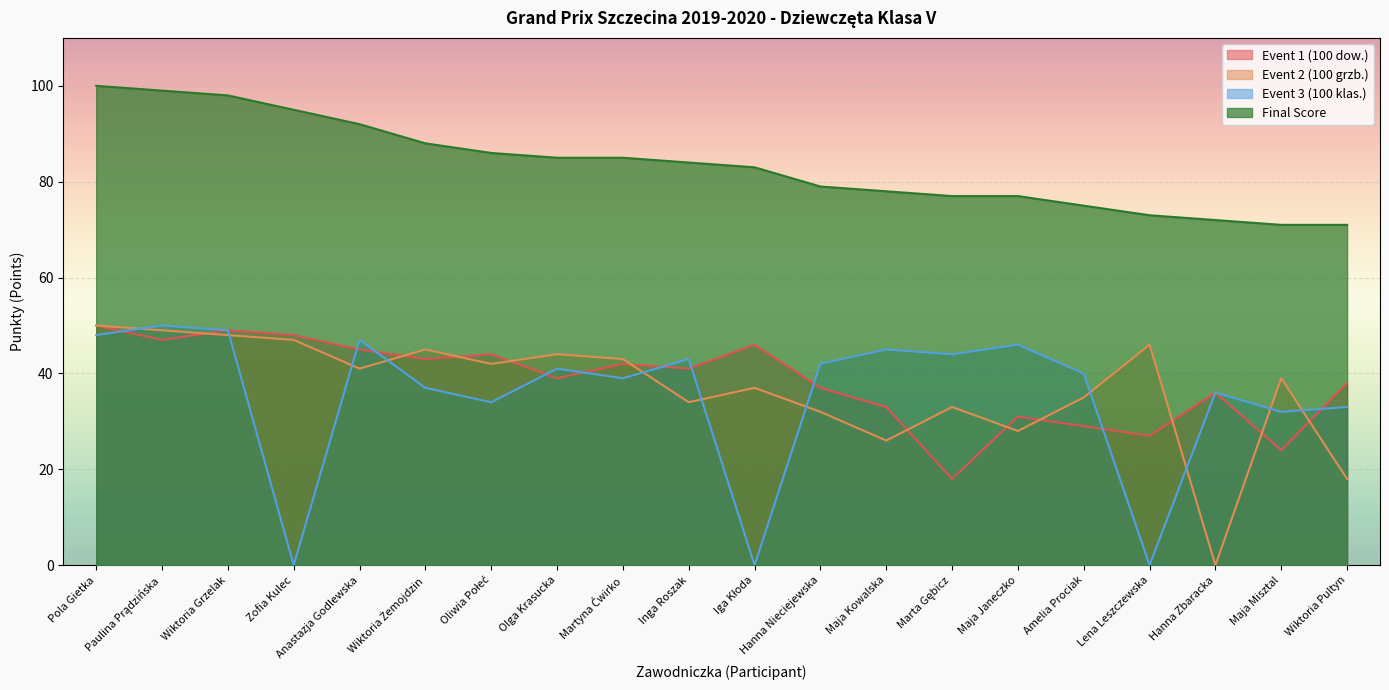

Between Maja Janeczko and Amelia Prociak, which series saw the biggest shift?

Event 2 (100 grzb.)